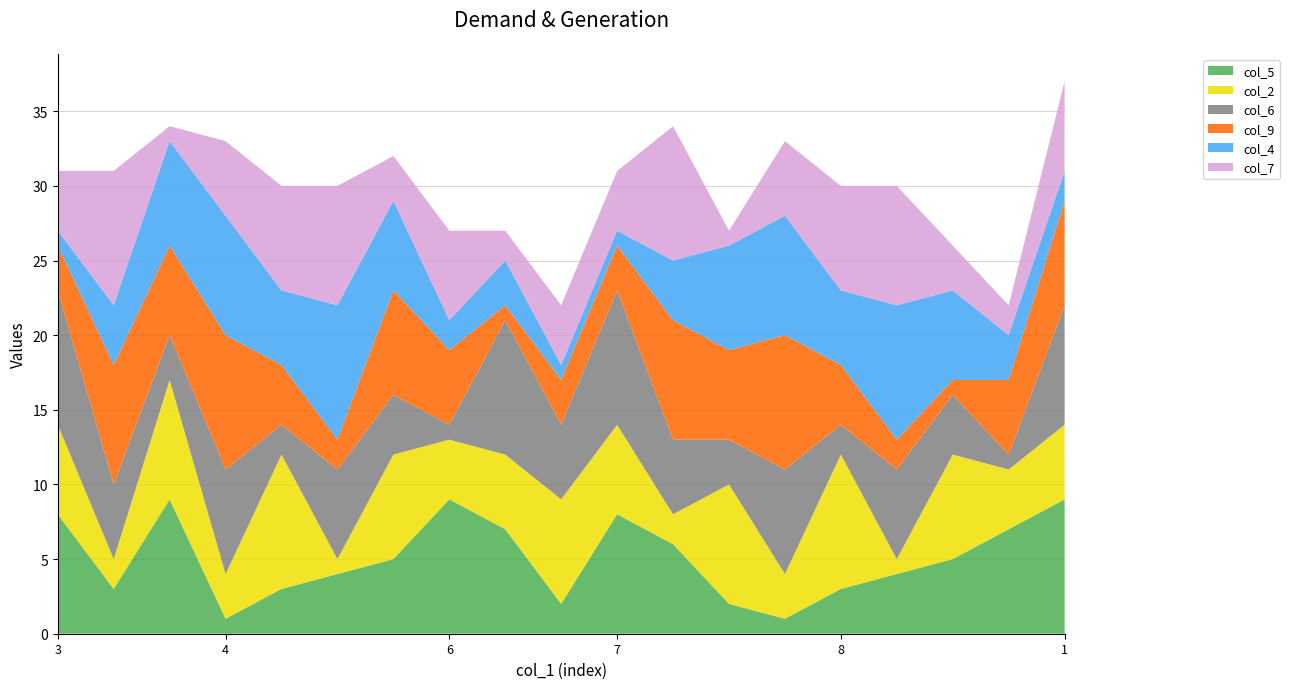

Reading left to right, list all the values displayed in this chart.

col_5: 3=8	3=3	9=9	4=1	8=3	5=4	2=5	6=9	1=7	7=2	7=8	3=6	9=2	4=1	8=3	5=4	2=5	6=7	1=9
col_2: 3=6	3=2	9=8	4=3	8=9	5=1	2=7	6=4	1=5	7=7	7=6	3=2	9=8	4=3	8=9	5=1	2=7	6=4	1=5
col_6: 3=9	3=5	9=3	4=7	8=2	5=6	2=4	6=1	1=9	7=5	7=9	3=5	9=3	4=7	8=2	5=6	2=4	6=1	1=8
col_9: 3=3	3=8	9=6	4=9	8=4	5=2	2=7	6=5	1=1	7=3	7=3	3=8	9=6	4=9	8=4	5=2	2=1	6=5	1=7
col_4: 3=1	3=4	9=7	4=8	8=5	5=9	2=6	6=2	1=3	7=1	7=1	3=4	9=7	4=8	8=5	5=9	2=6	6=3	1=2
col_7: 3=4	3=9	9=1	4=5	8=7	5=8	2=3	6=6	1=2	7=4	7=4	3=9	9=1	4=5	8=7	5=8	2=3	6=2	1=6